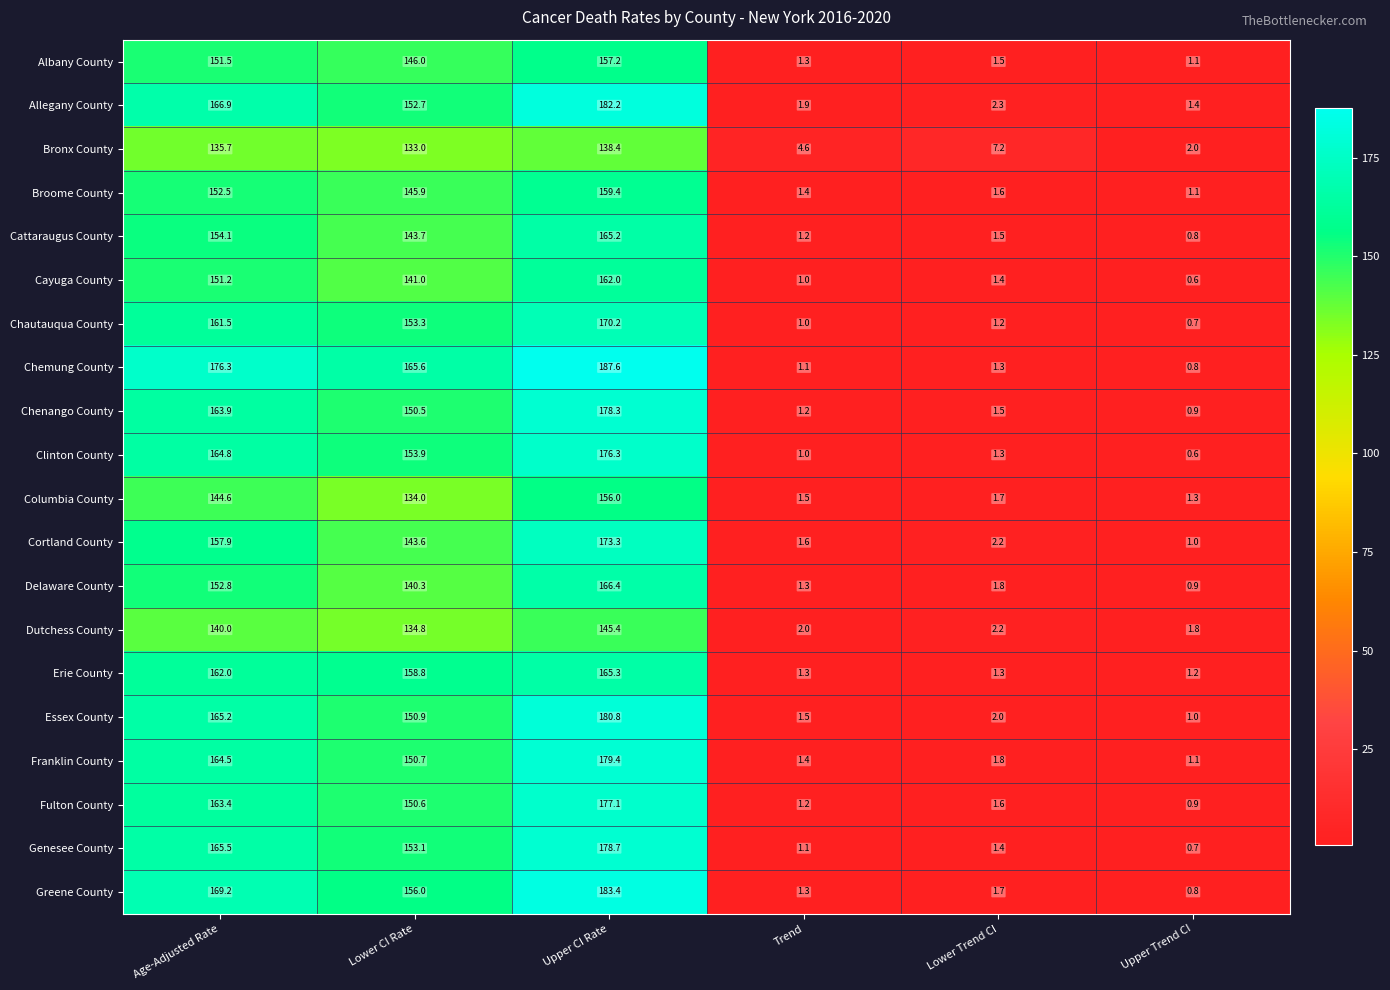

Which series changed the most between Age-Adjusted Rate and Upper CI Rate?

Essex County